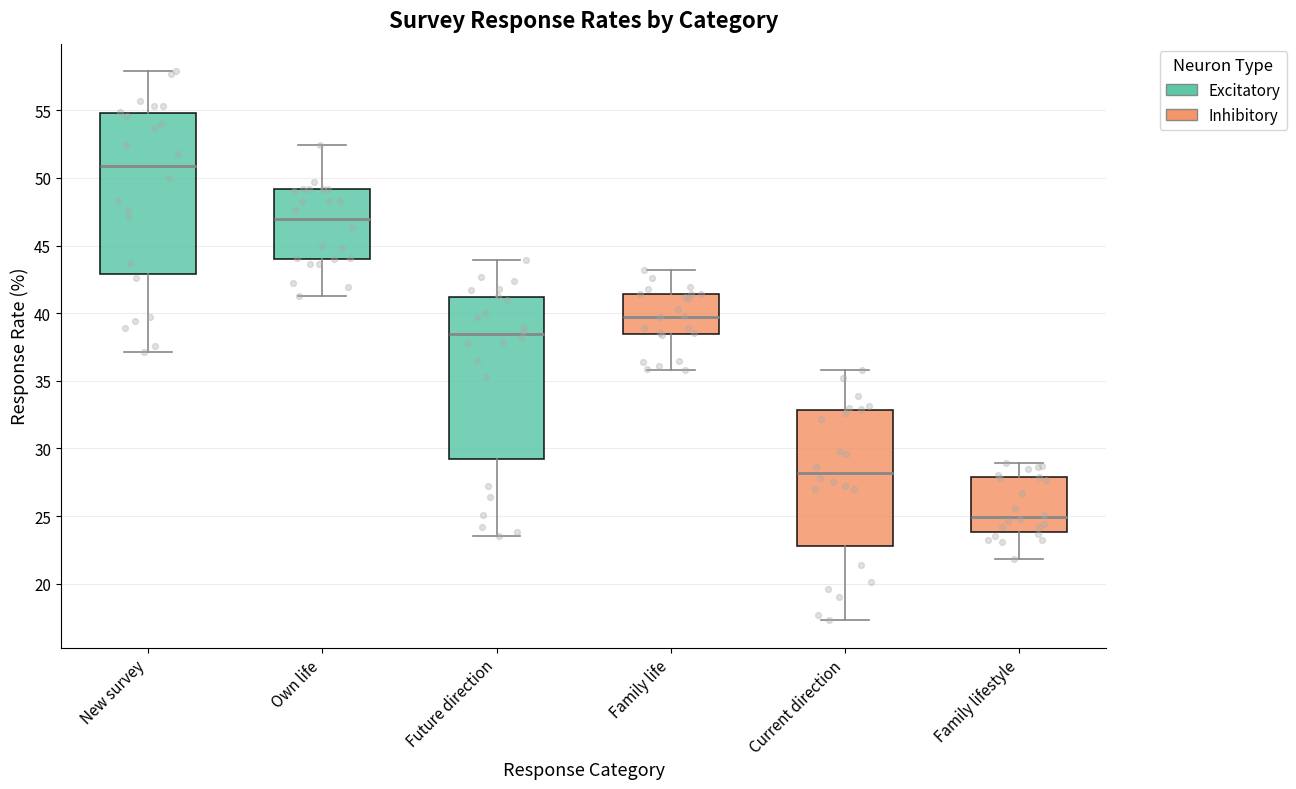

Reading left to right, transcribe this box plot: for each box, give where its median line is, the range the box spans, and where its two whiskers end, as read against the y-axis. The values are not printed on the chart, so give them approximately, as read against the axis.

New survey: median 51.0, box 43.0 to 55.0, whiskers 37.0 to 58.0
Own life: median 47.0, box 44.0 to 49.0, whiskers 41.5 to 52.5
Future direction: median 38.5, box 29.0 to 41.0, whiskers 23.5 to 44.0
Family life: median 40.0, box 38.5 to 41.5, whiskers 36.0 to 43.0
Current direction: median 28.0, box 23.0 to 33.0, whiskers 17.5 to 36.0
Family lifestyle: median 25.0, box 24.0 to 28.0, whiskers 22.0 to 29.0